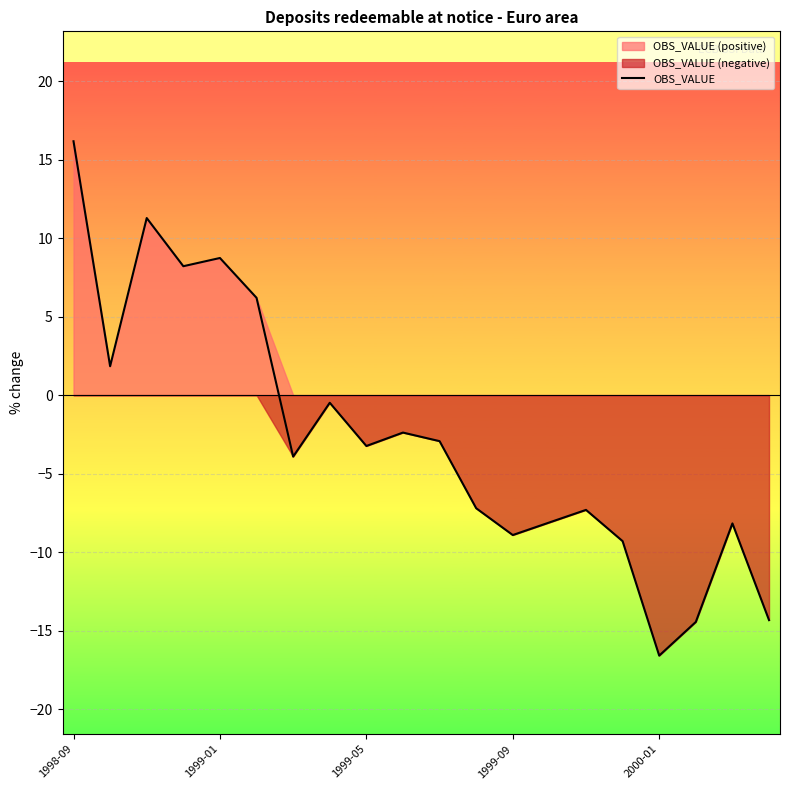

How many data points are less than -3?

11